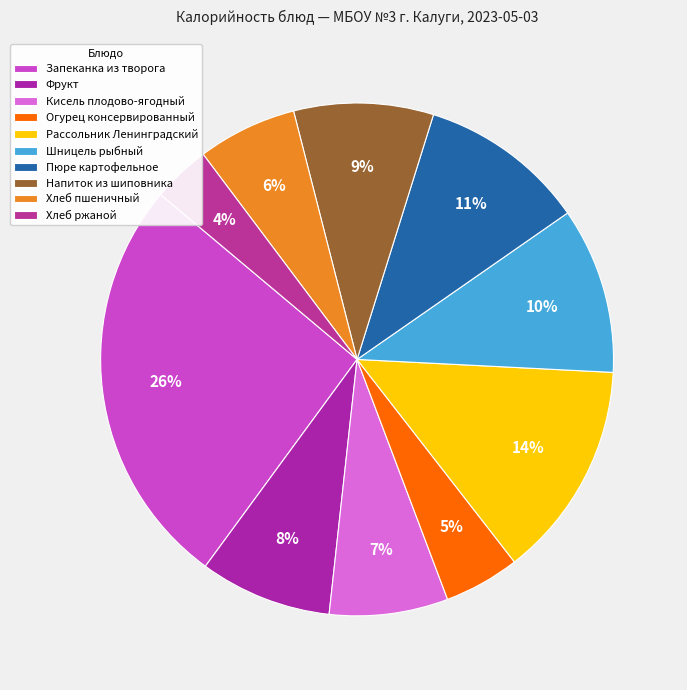

Count the number of slices in the pie.

10